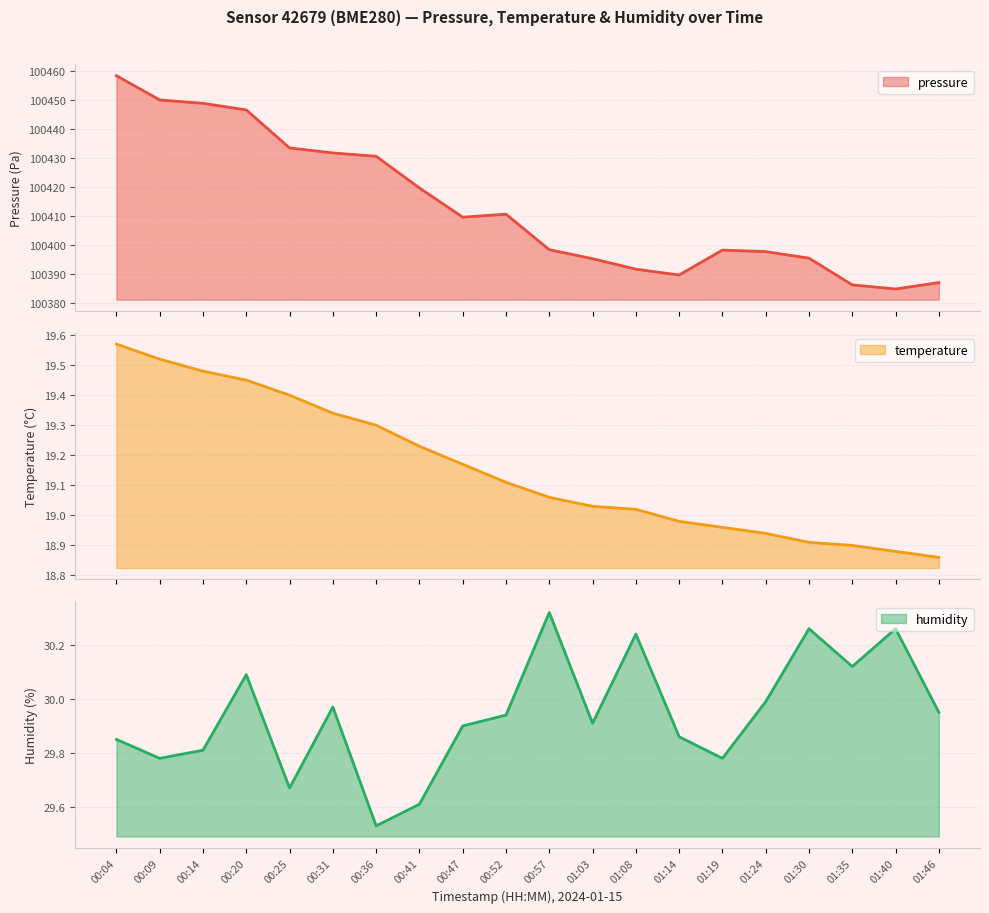

True or false: temperature and humidity intersect in this chart.

False